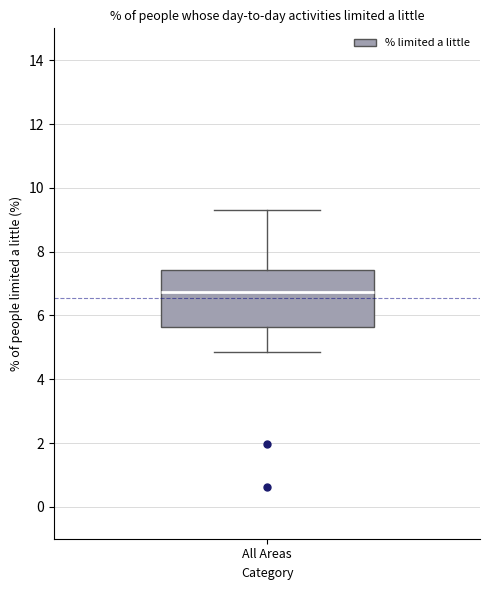

Where is the lower edge of the box for All Areas on the y-axis? The values are not printed on the chart, so give them approximately, as read against the axis.

5.6